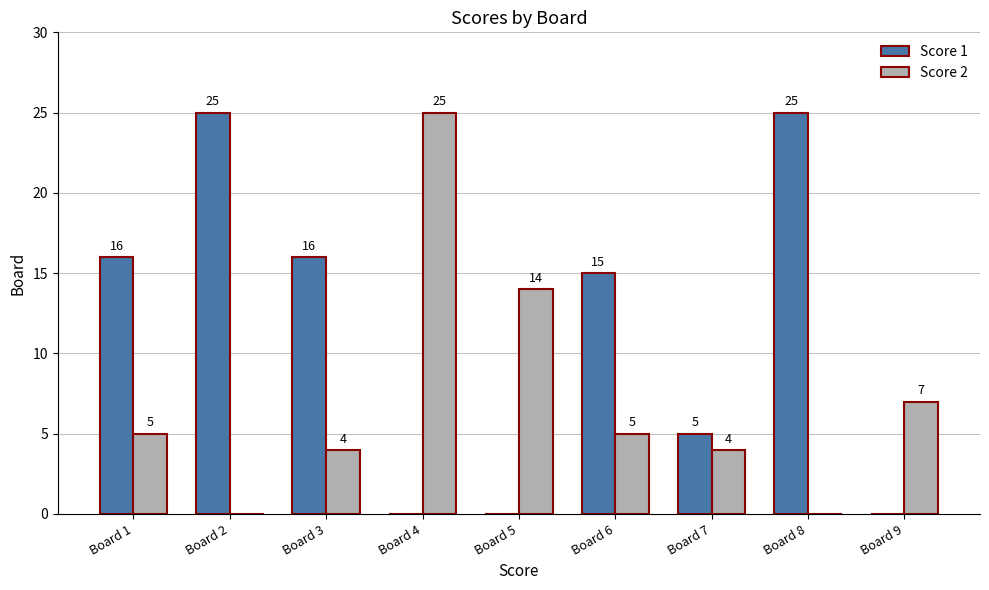

What is the sum of all Score 2 values?

64